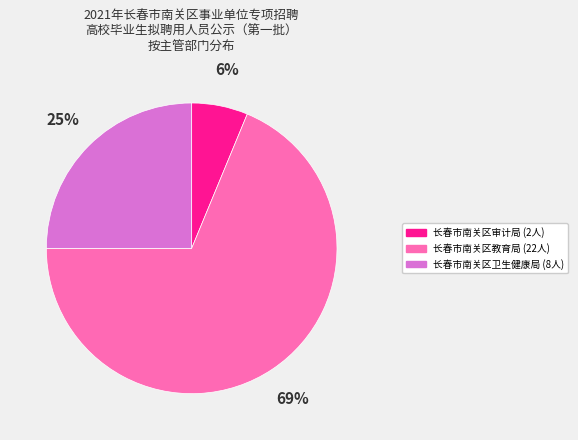

Count the number of slices in the pie.

3